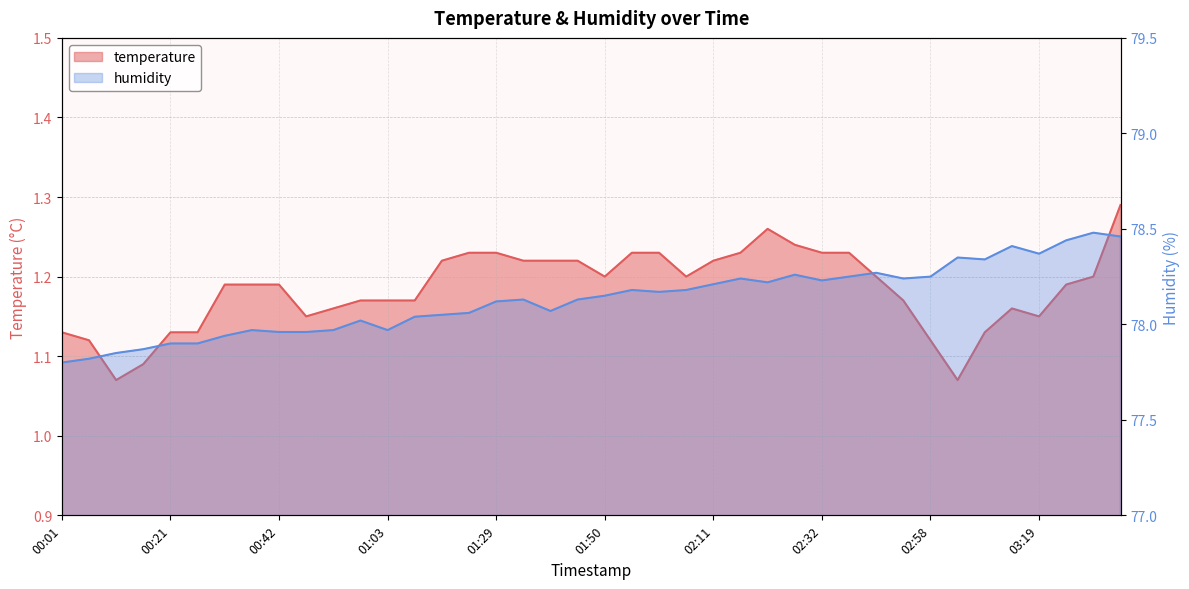

True or false: humidity and temperature cross at least once.

False